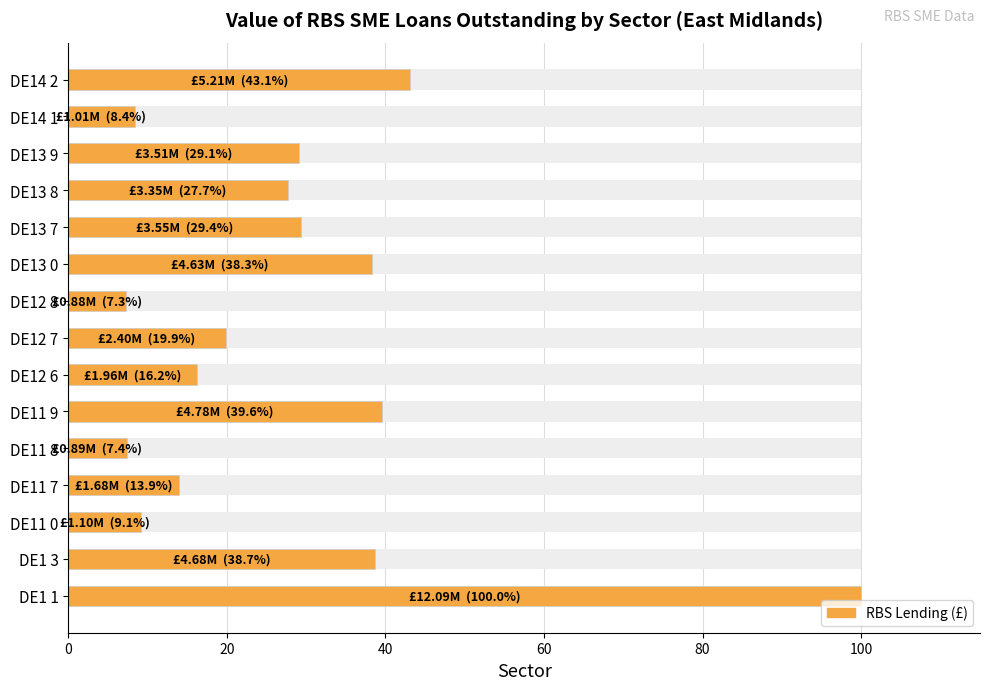

What is the difference between the second highest and minimum values?

35.8